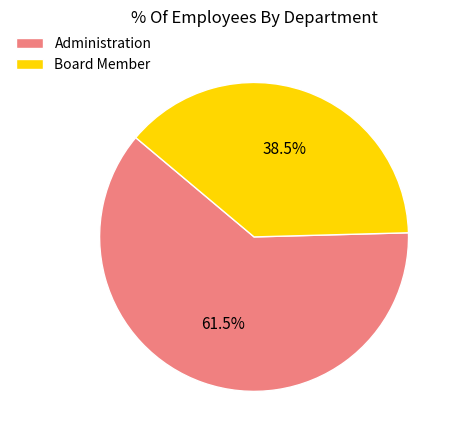

What is the total percentage of Board Member and Administration?

100.0%